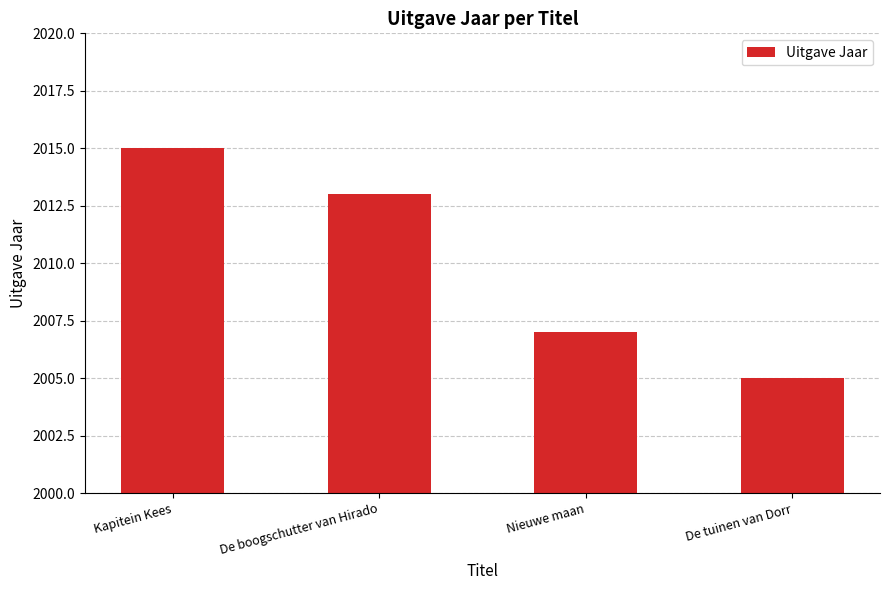

Reading left to right, list all the values displayed in this chart.

2015	2013	2007	2005